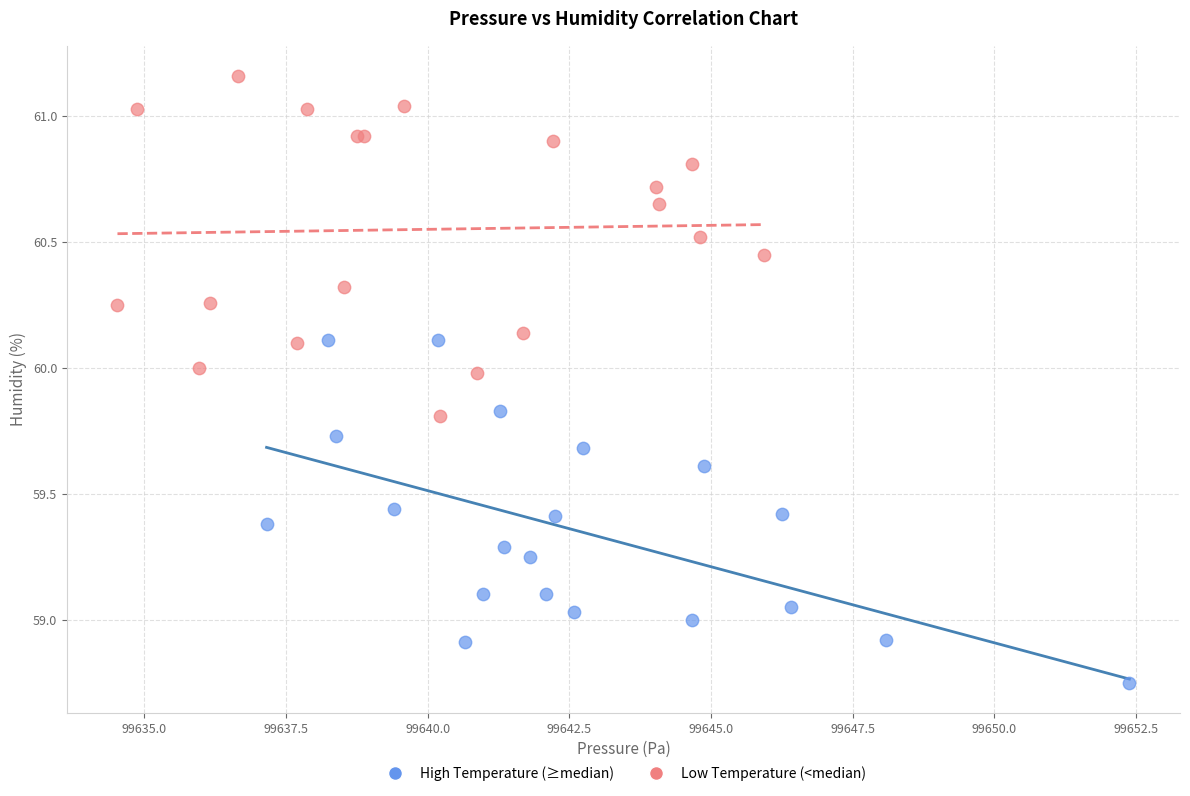

Which series contains the lowest Y value?

High Temperature (≥median)